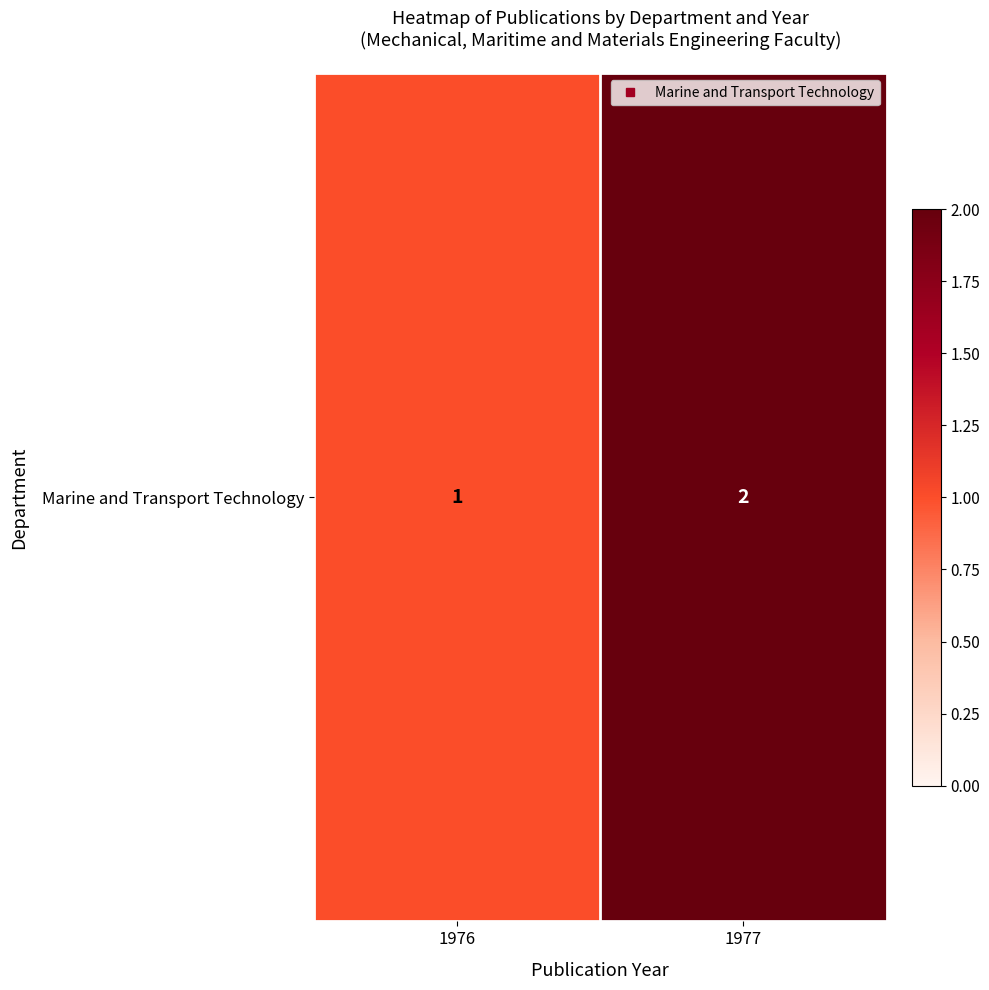

Between 1976 and 1977, which is larger?

1977